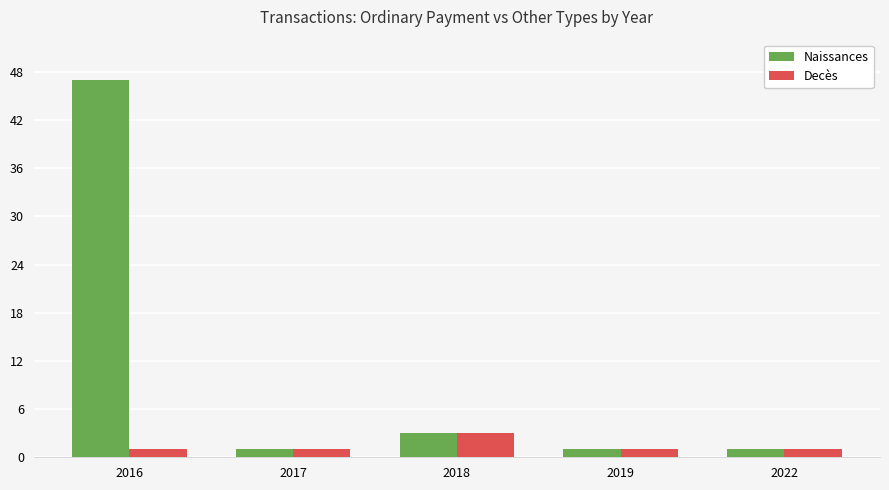

What is the sum of all Naissances values?

53